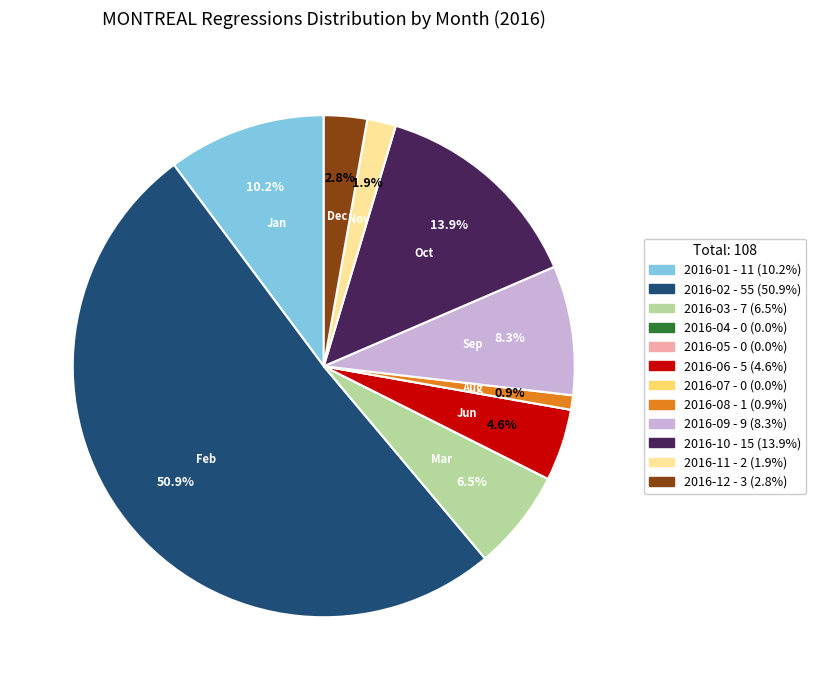

What is the majority slice?

2016-02